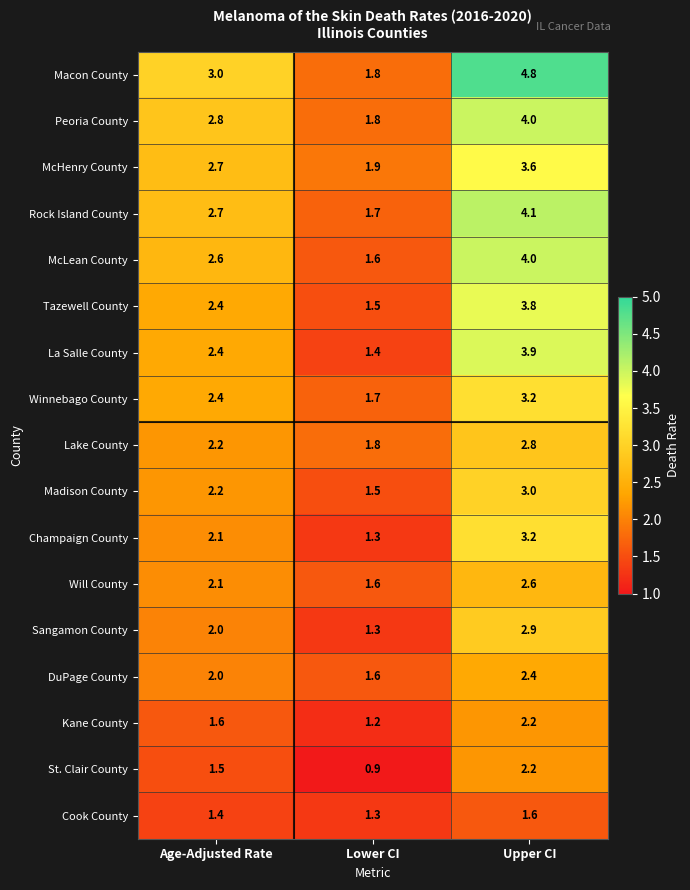

List the labels in order of McHenry County value, largest first.

Upper CI, Age-Adjusted Rate, Lower CI